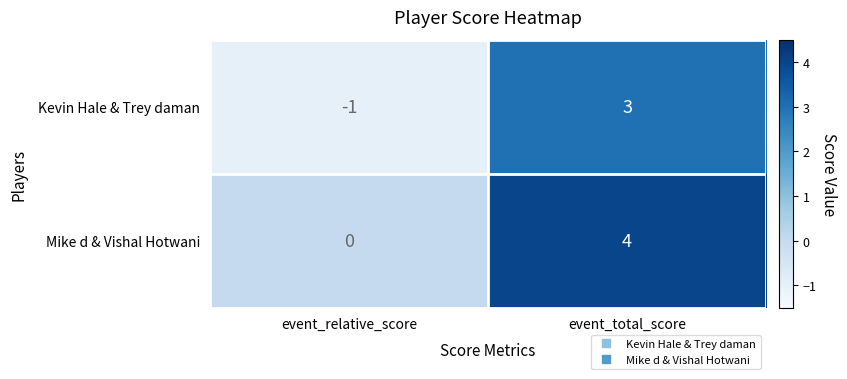

What is the difference between the maximum and minimum values in the Kevin Hale & Trey daman series?

4